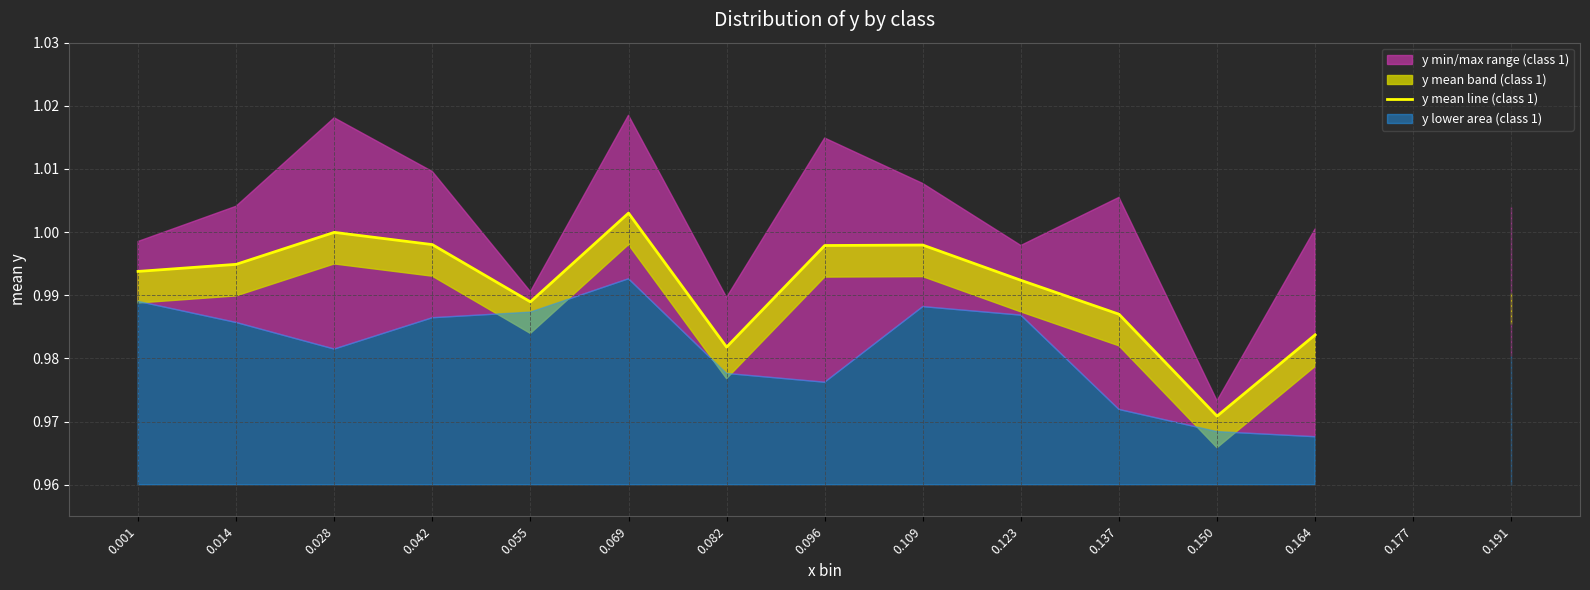

Which has a higher value, 0.164 or 0.069?

0.069